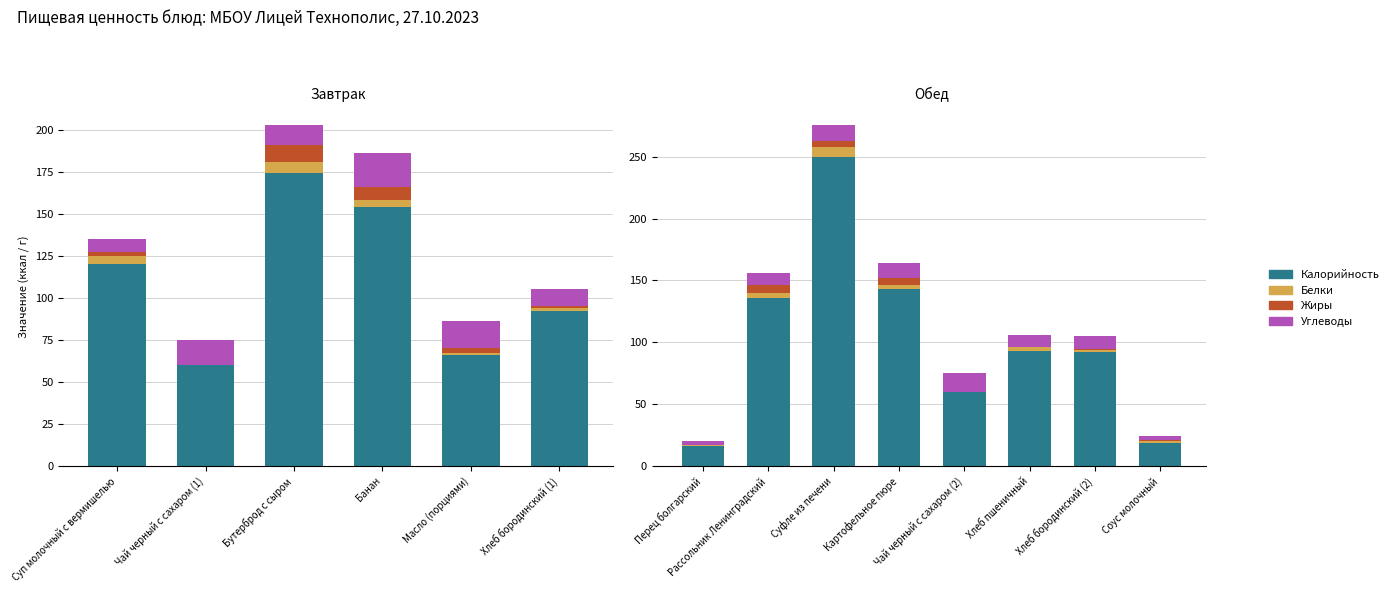

Read the Жиры value at Соус молочный.

1